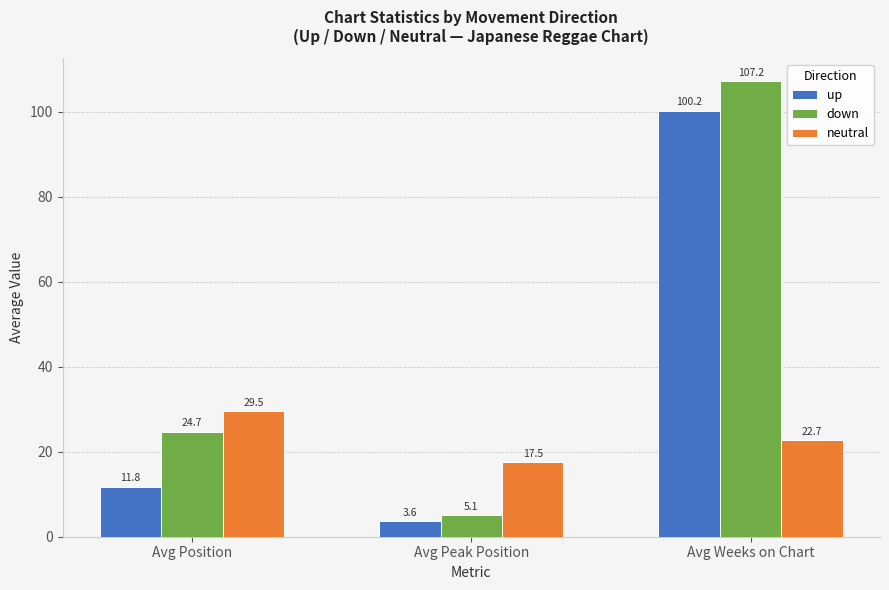

Reading left to right, extract all data points from this chart.

up: 11.8	3.6	100.2
down: 24.7	5.1	107.2
neutral: 29.5	17.5	22.7